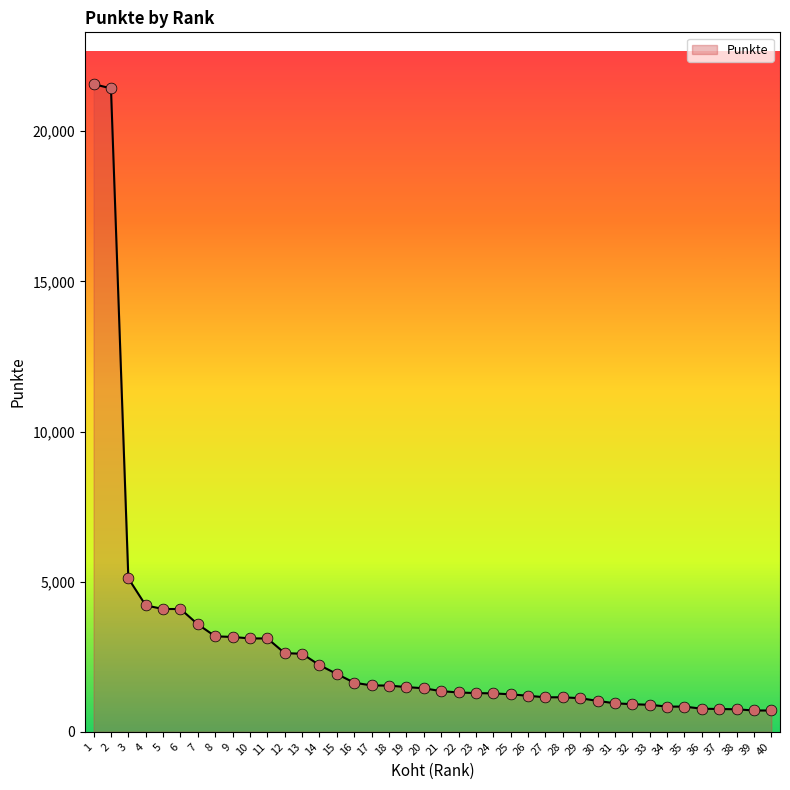

What is the change in value from 1 to 34?

-20730